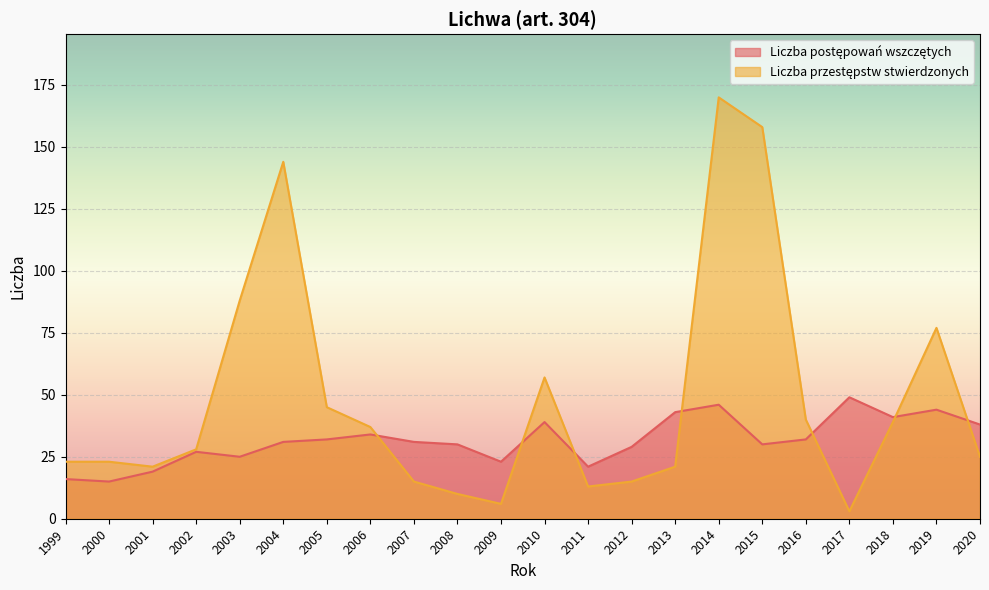

What is the difference between the highest and lowest values at 2017?

46